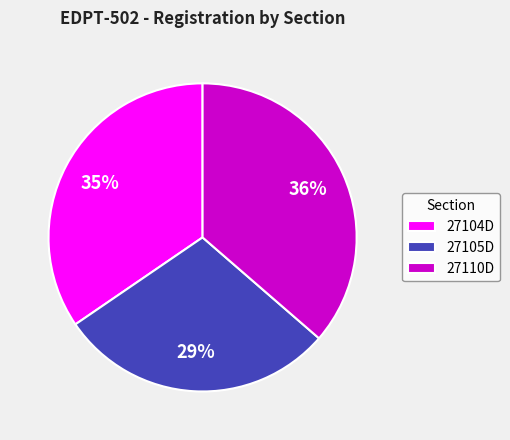

What is the largest slice in the pie chart?

27110D